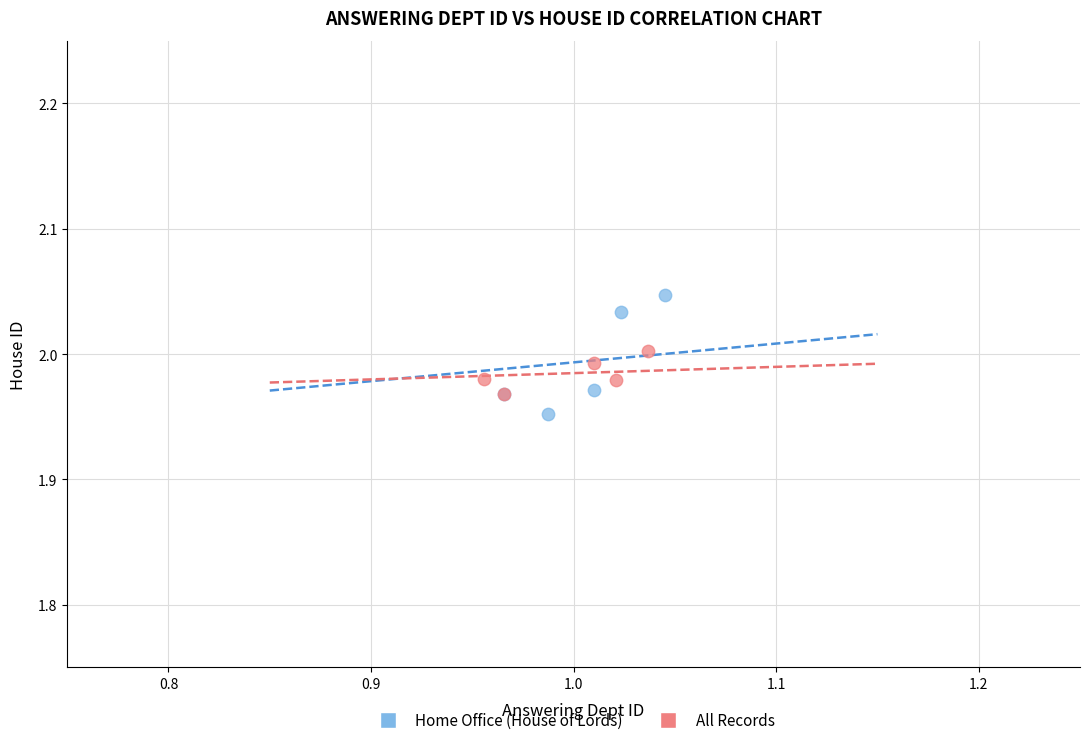

What are all the series names shown in the legend?

Home Office (House of Lords), All Records